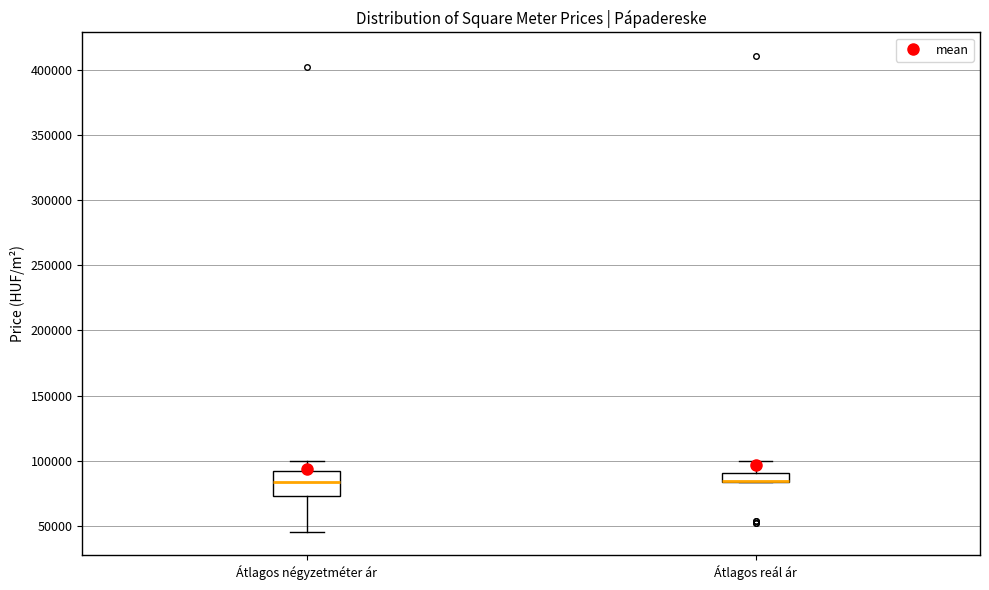

Where is the upper edge of the box for Átlagos reál ár on the y-axis? The values are not printed on the chart, so give them approximately, as read against the axis.

90000